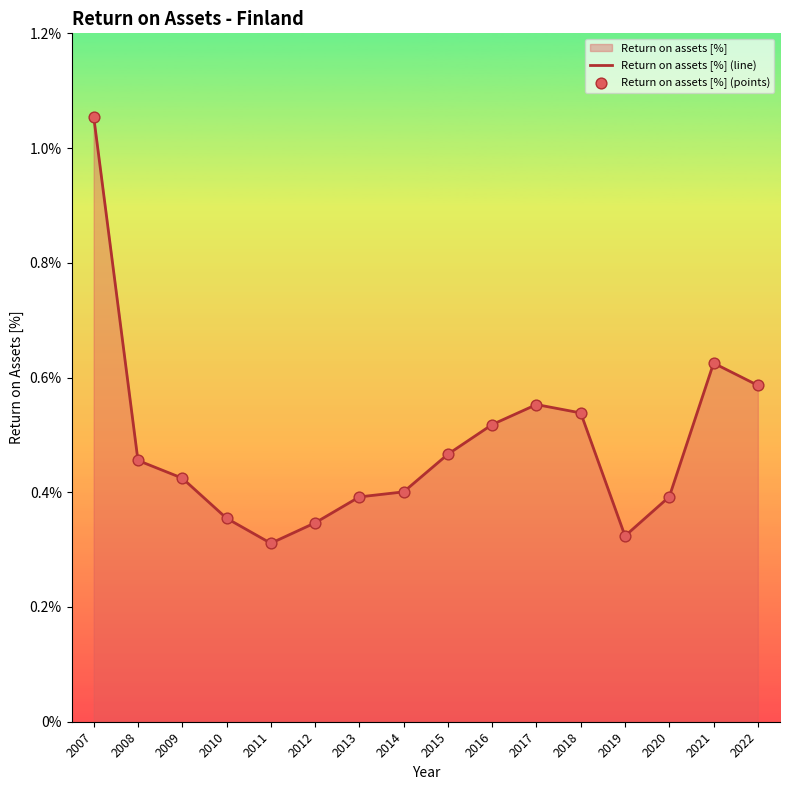

Which has a higher value, 2010 or 2008?

2008